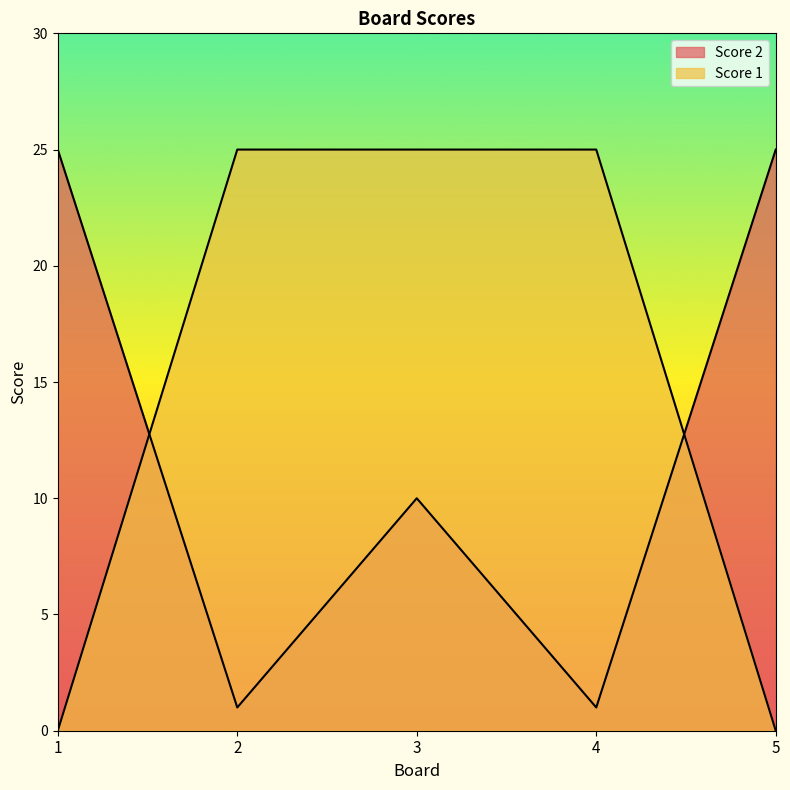

Does the chart have visible grid lines?

No